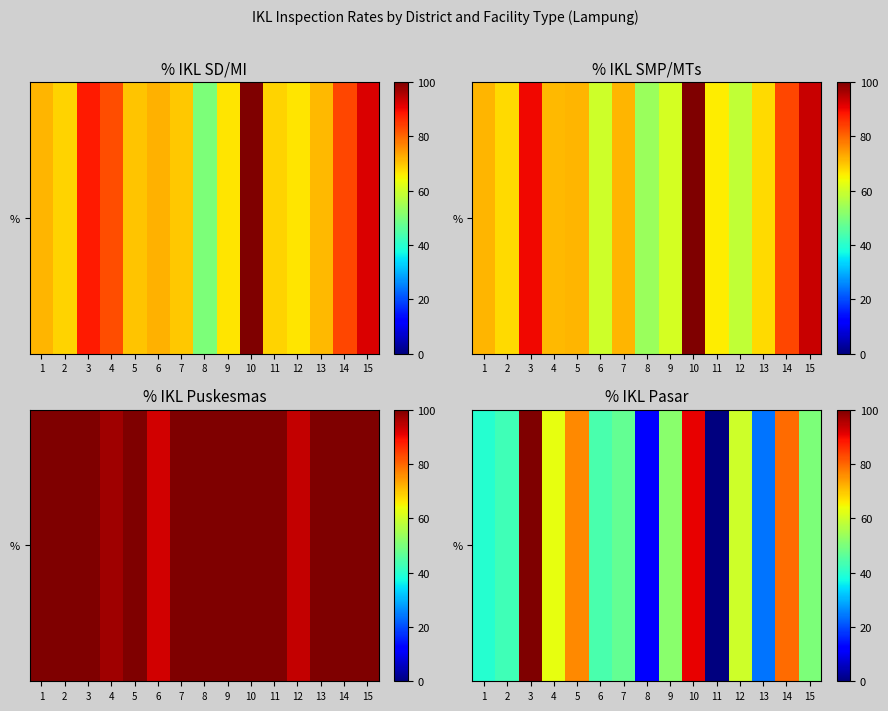

How many values are above zero?

14